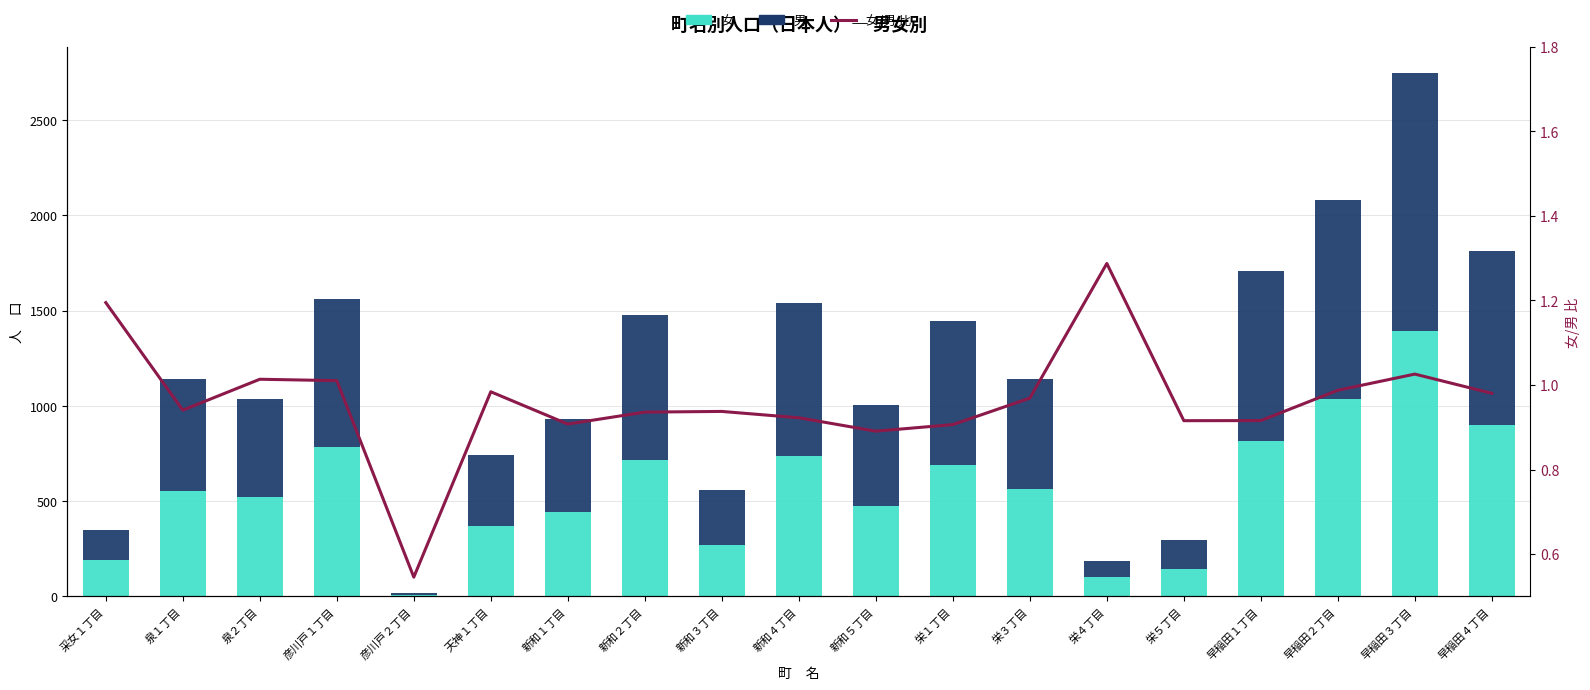

What is the minimum value for 女/男 比?

0.5